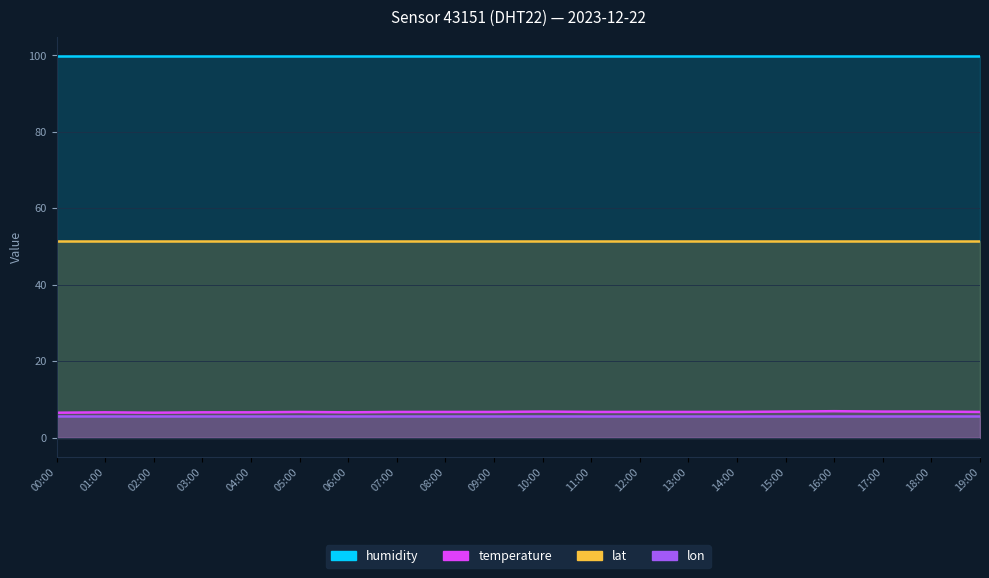

Which category has the lowest value across all series?

00:00